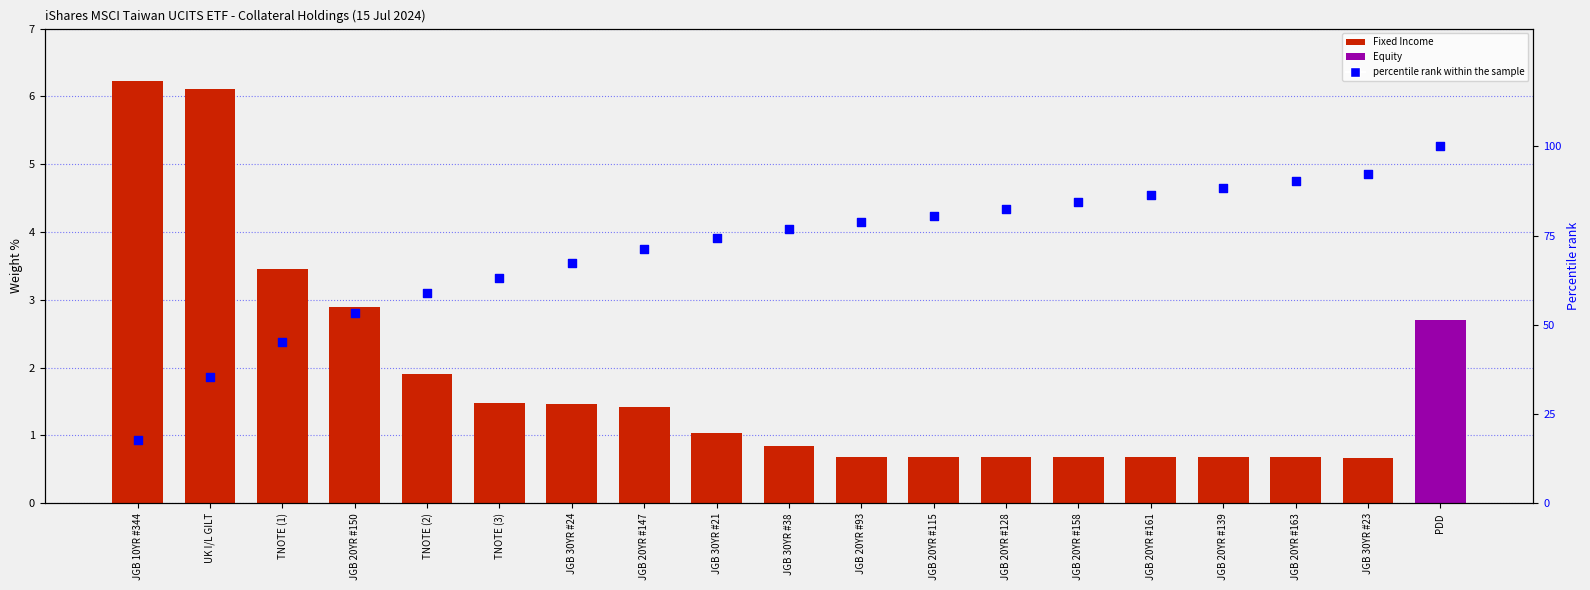

Between JGB 30YR #23 and JGB 20YR #161, which is larger?

JGB 30YR #23